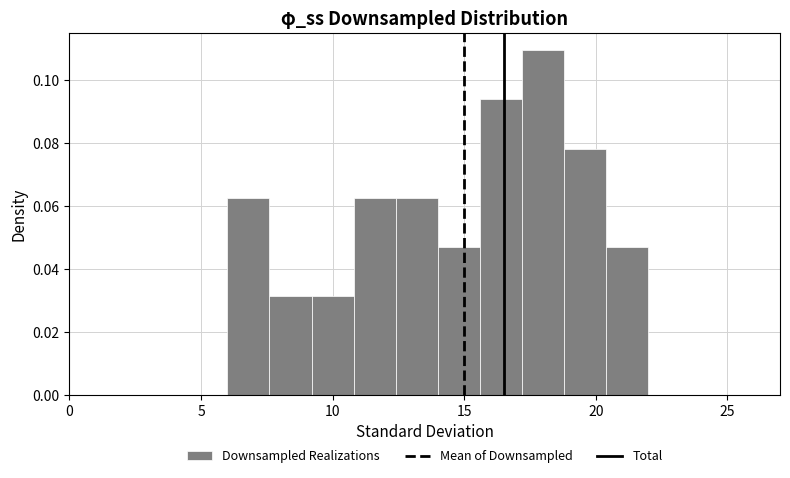

Read against the x-axis, roughly where is the centre of the tallest bar?

18.0